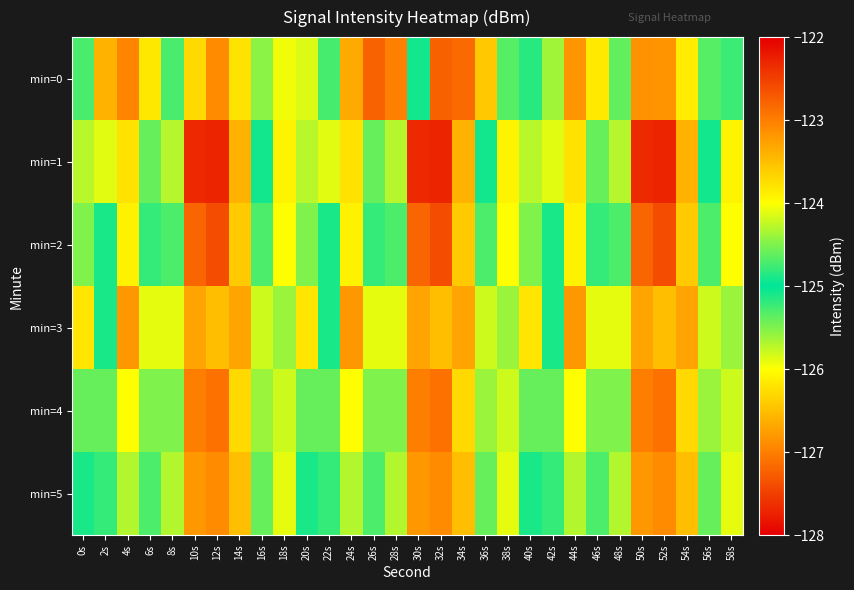

Between 44s and 32s, which is larger?

32s